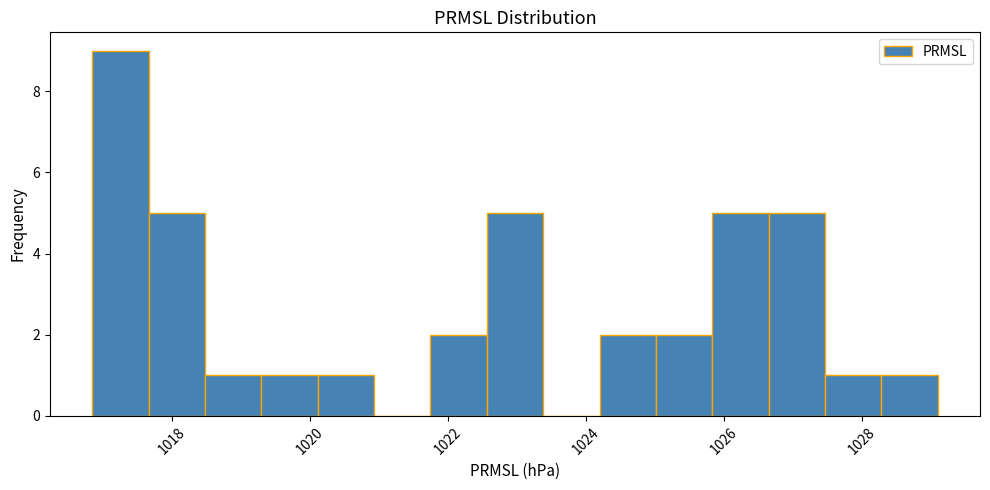

Which range on the x-axis has the tallest bar?

1016.8 to 1017.6